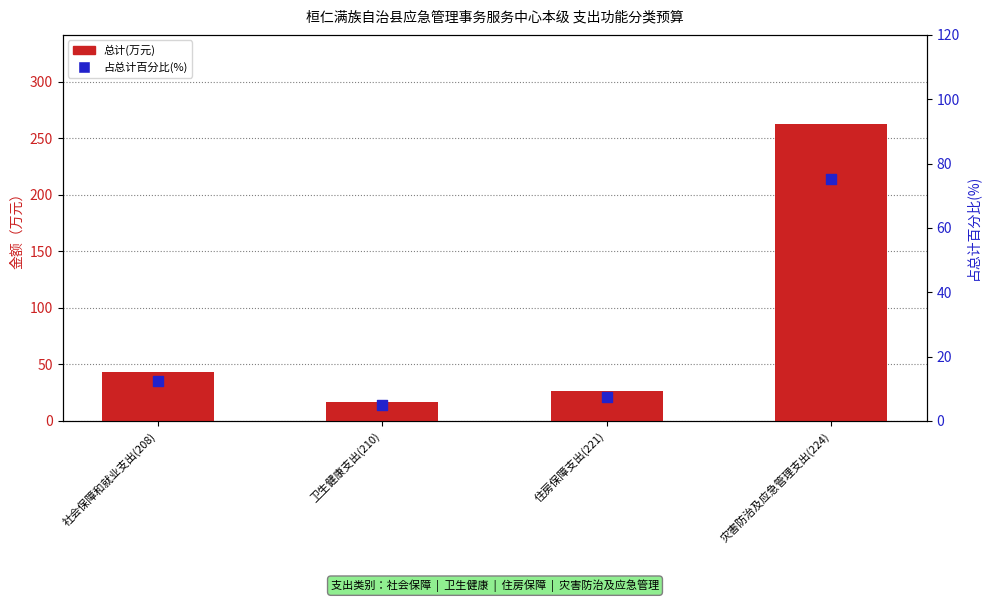

Which series has the largest Y range (max minus min)?

总计(万元)